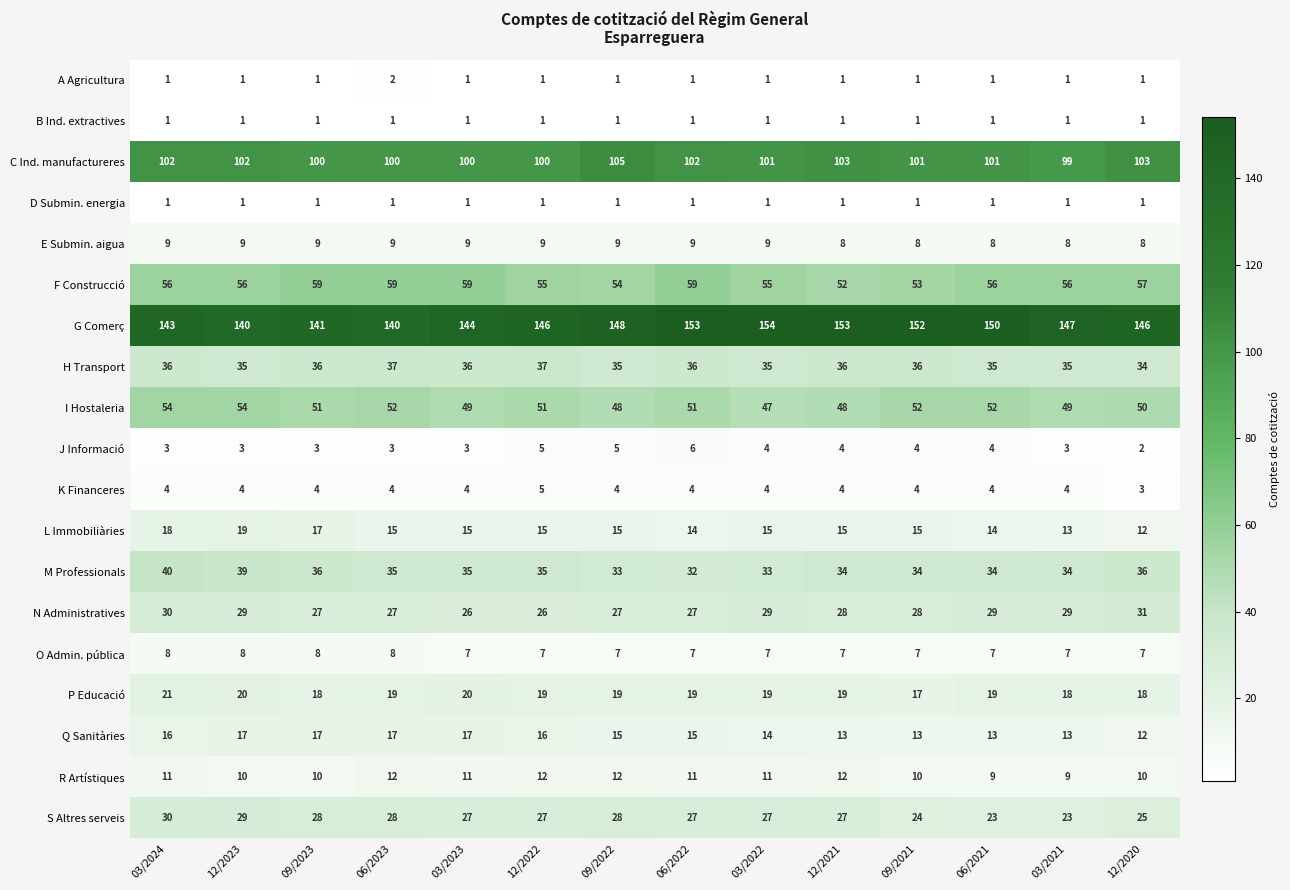

What is the difference between the highest and lowest values at 12/2021?

152